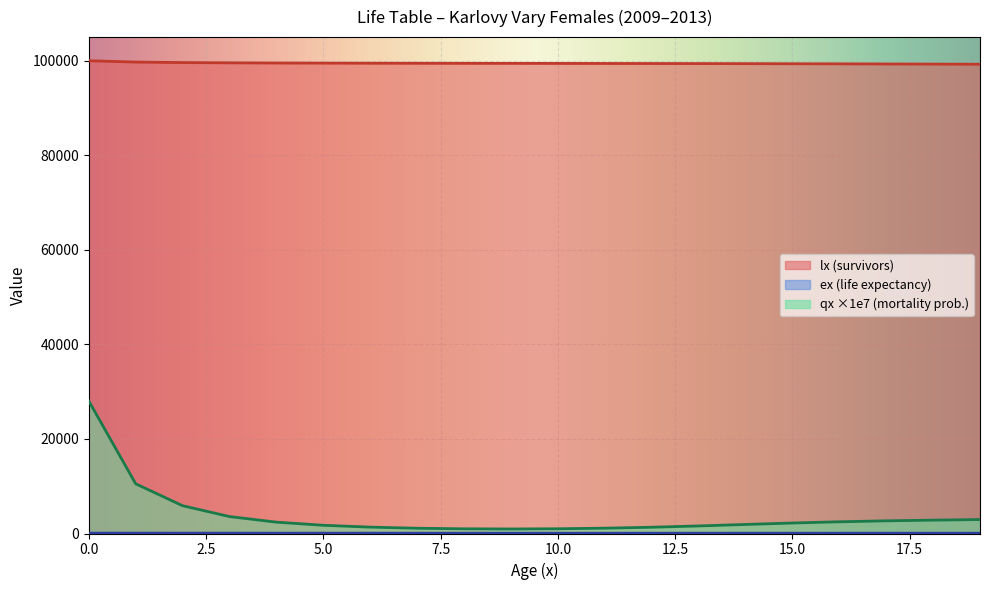

What is the difference between the maximum and minimum values in the lx series?

735.2